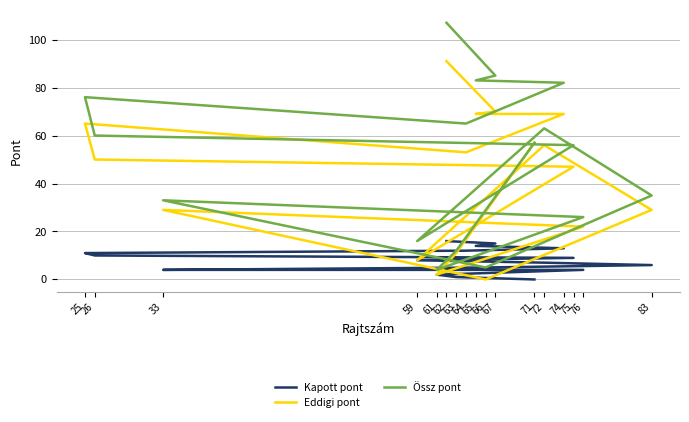

What is the greatest value displayed?

107